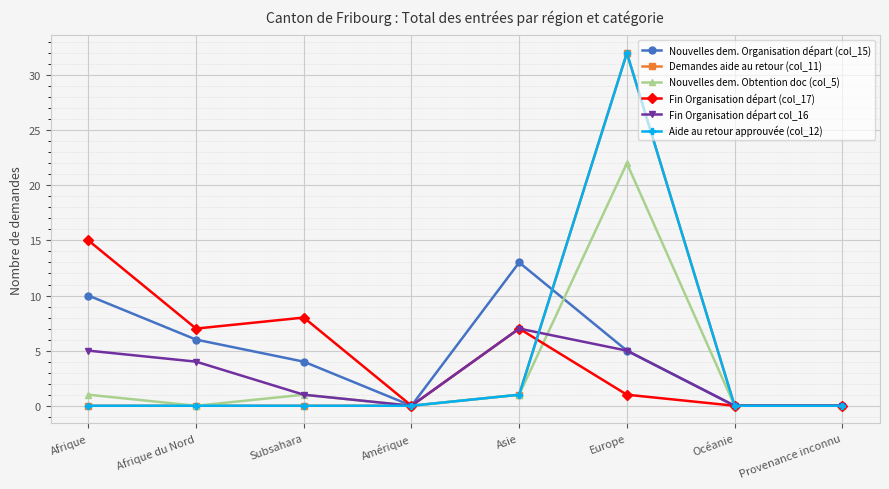

Reading left to right, what are all the values shown in this chart?

Nouvelles dem. Organisation départ (col_15): 10	6	4	0	13	5	0	0
Demandes aide au retour (col_11): 0	0	0	0	1	32	0	0
Nouvelles dem. Obtention doc (col_5): 1	0	1	0	1	22	0	0
Fin Organisation départ (col_17): 15	7	8	0	7	1	0	0
Fin Organisation départ col_16: 5	4	1	0	7	5	0	0
Aide au retour approuvée (col_12): 0	0	0	0	1	32	0	0